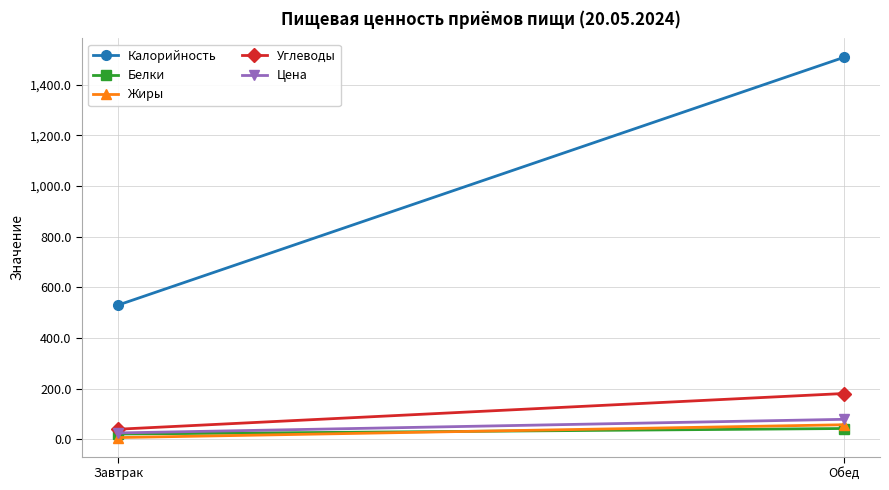

What are all the series names shown in the legend?

Калорийность, Белки, Жиры, Углеводы, Цена